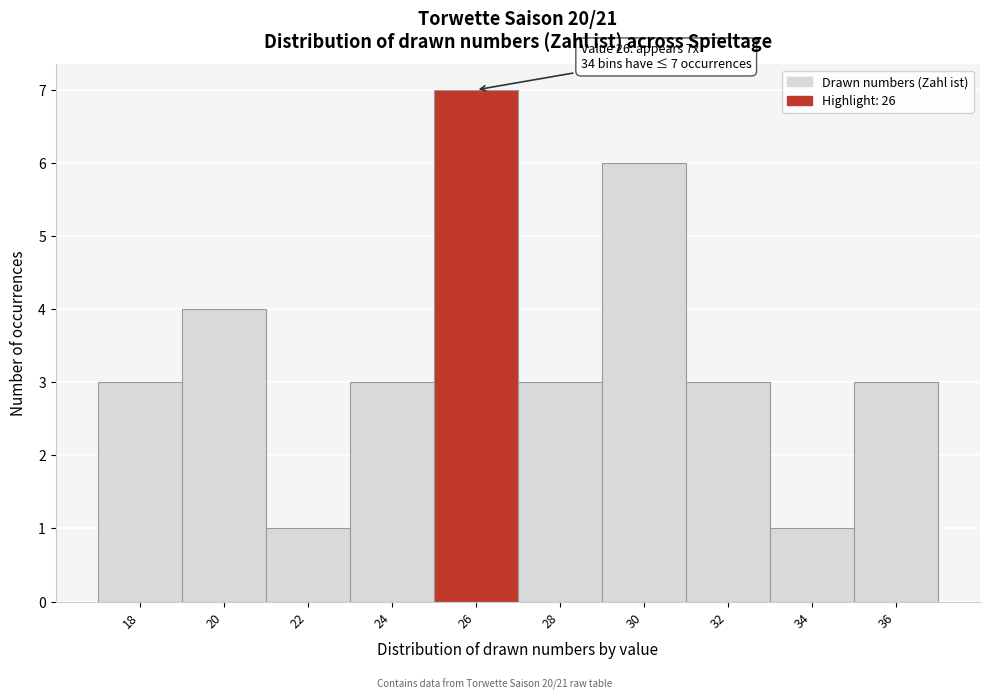

Reading right to left, list all the values displayed in this chart.

36=3	34=1	32=3	30=6	28=3	26=7	24=3	22=1	20=4	18=3